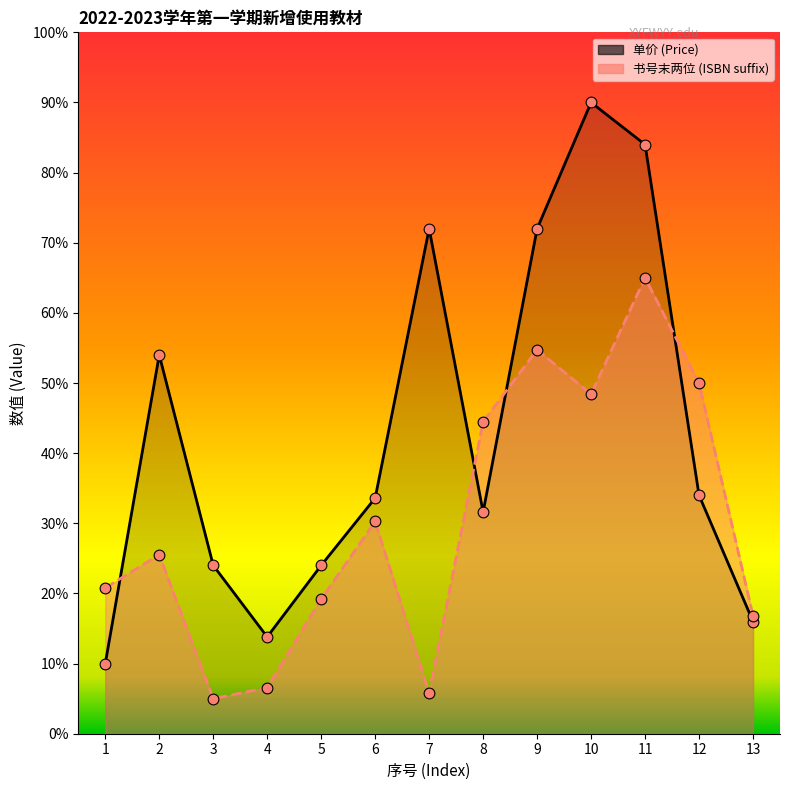

Is the value of 单价 (Price) at 3 greater than the value of 书号 (ISBN suffix) at 10?

No